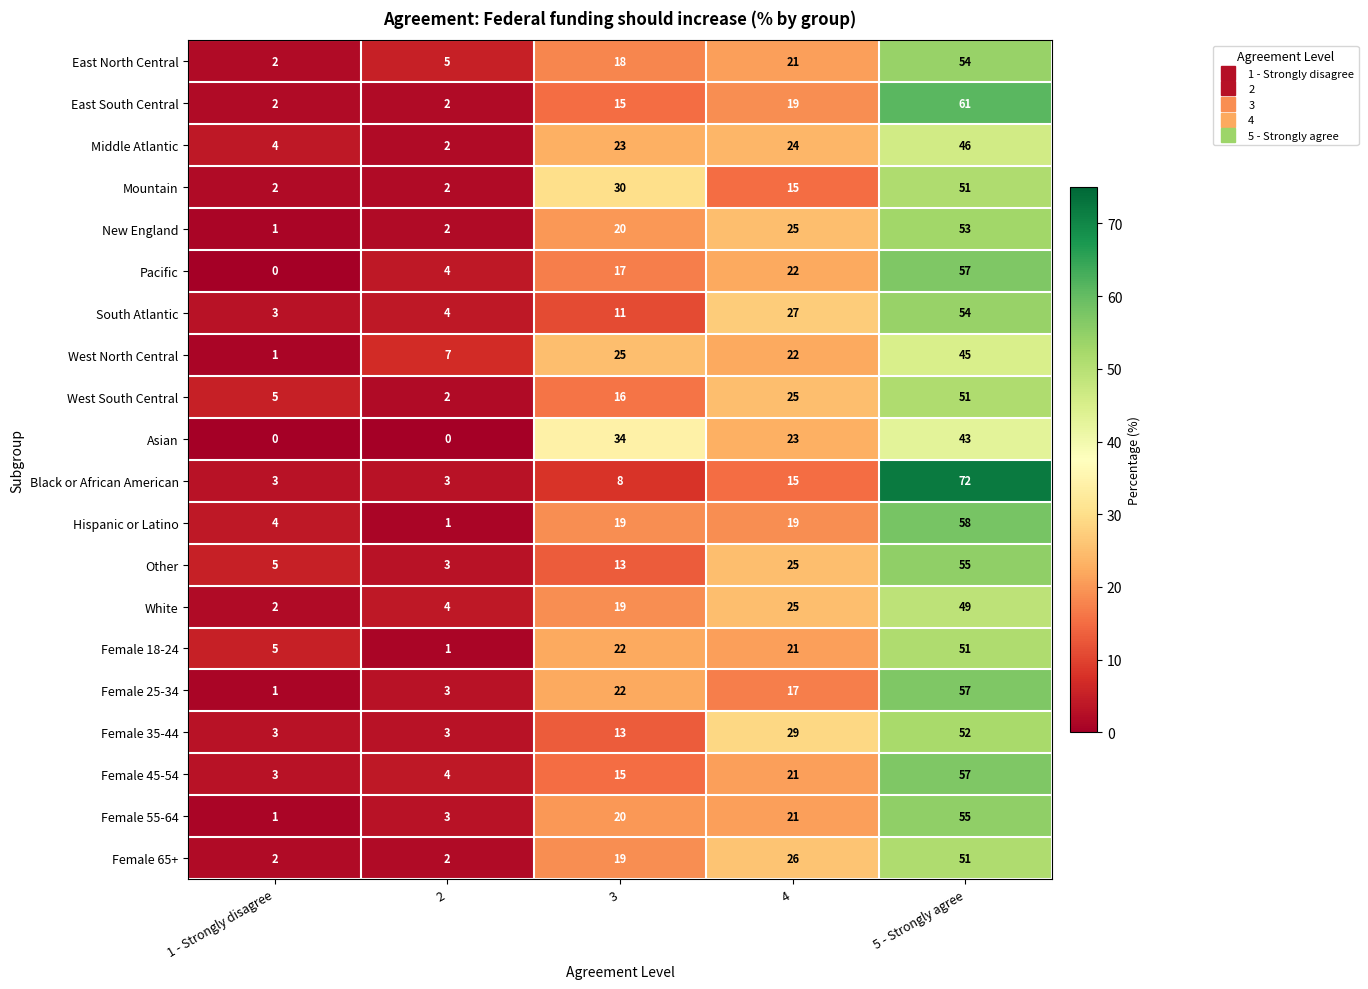

What is the maximum value shown in the chart?

72